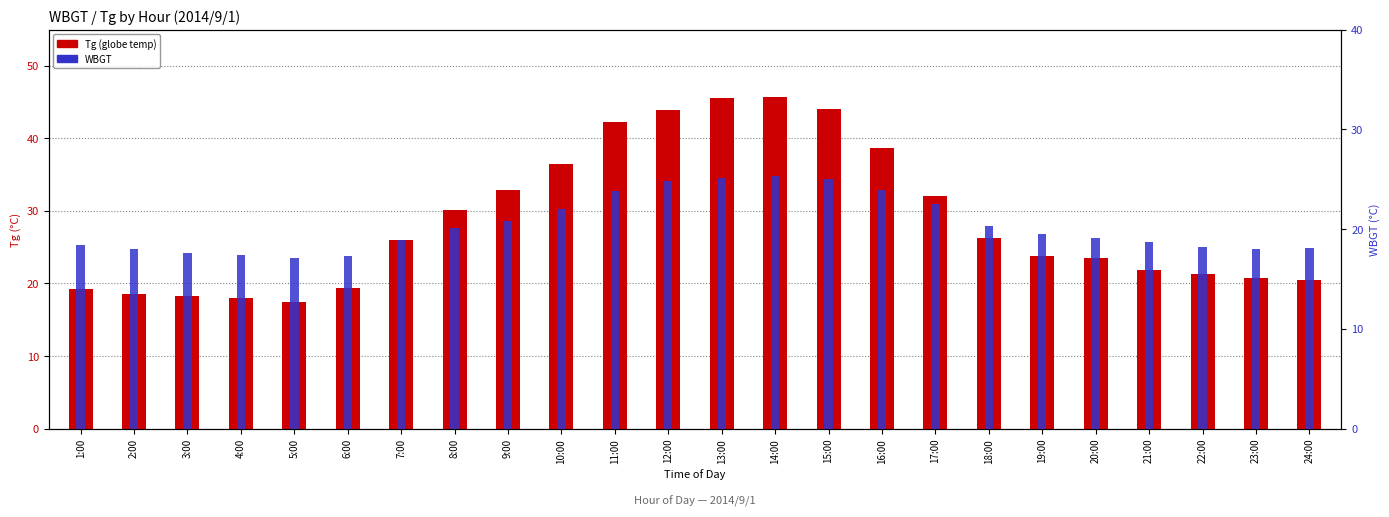

At which label is WBGT closest to 21?

9:00